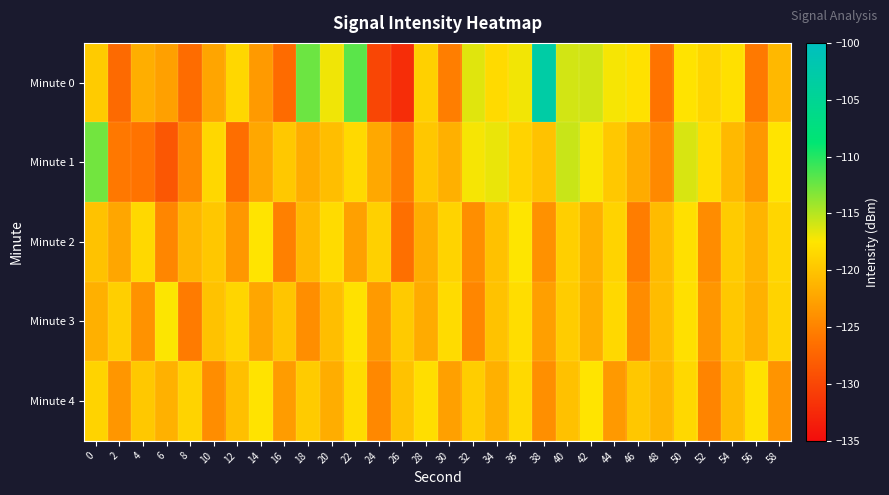

Count the number of data series in this chart.

5